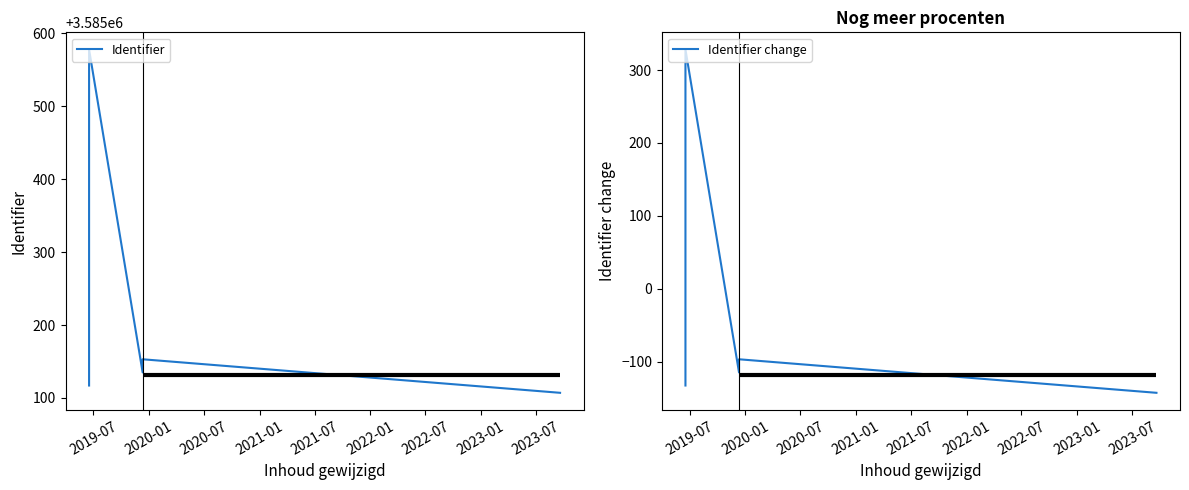

What is the value of the Identifier point at the 3rd from the left?

3585578.0